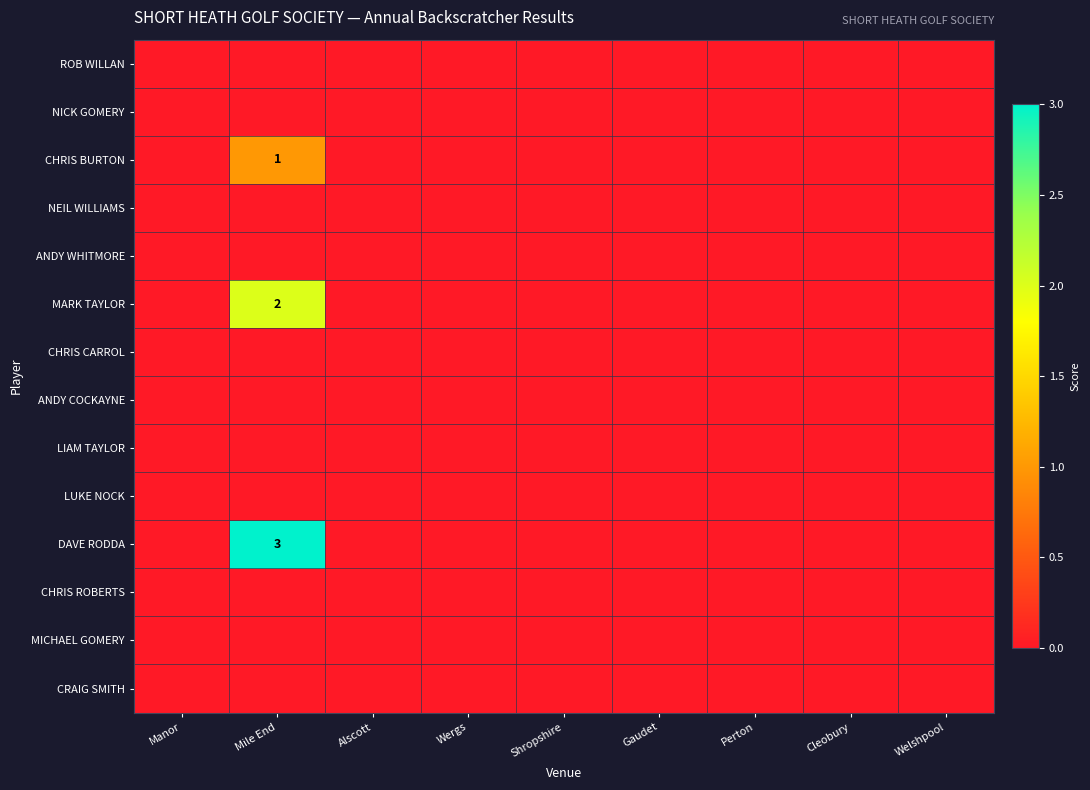

Which label corresponds to the largest value in the chart?

Mile End